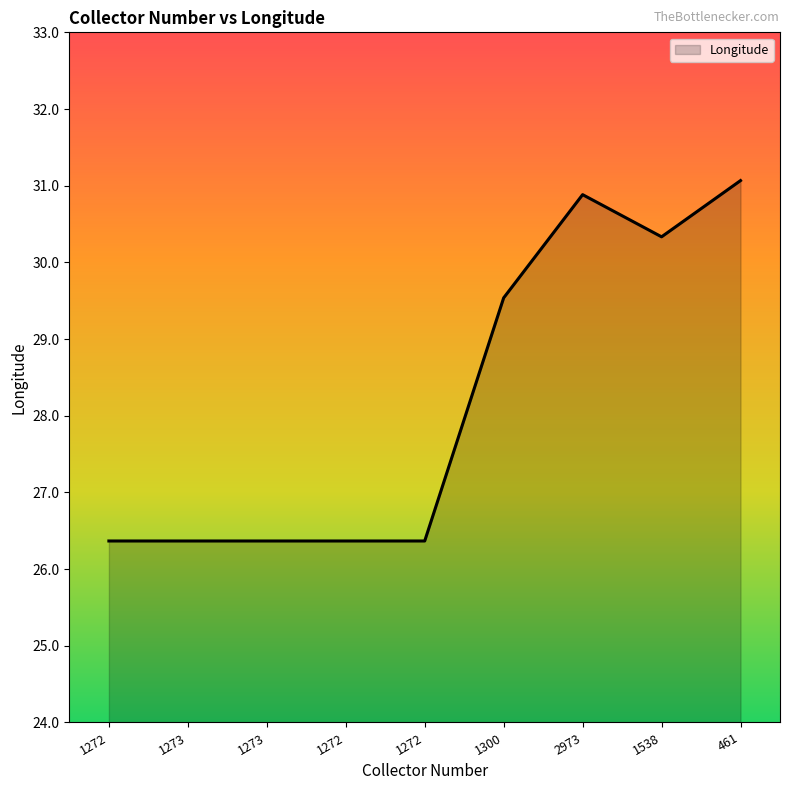

Does the chart have visible grid lines?

No